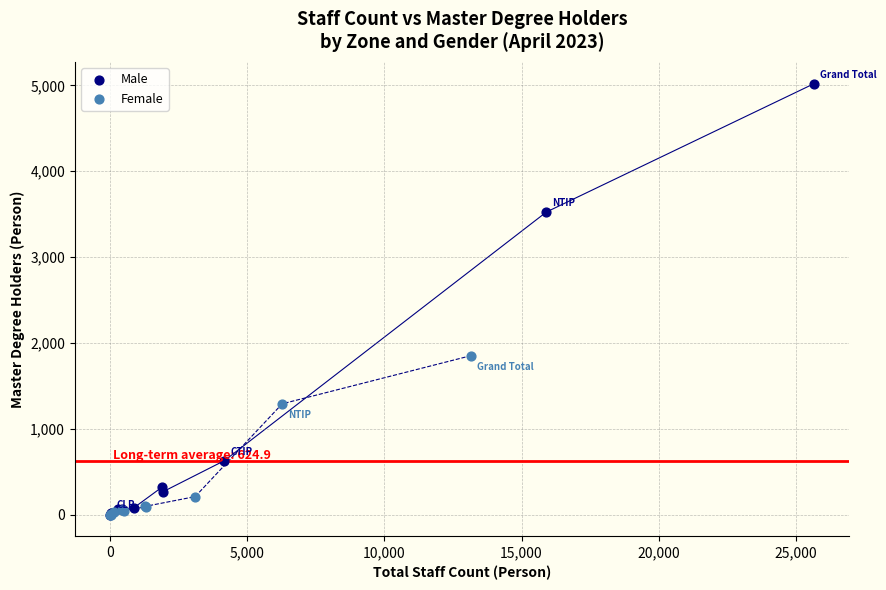

Which series contains the highest Y value?

Male